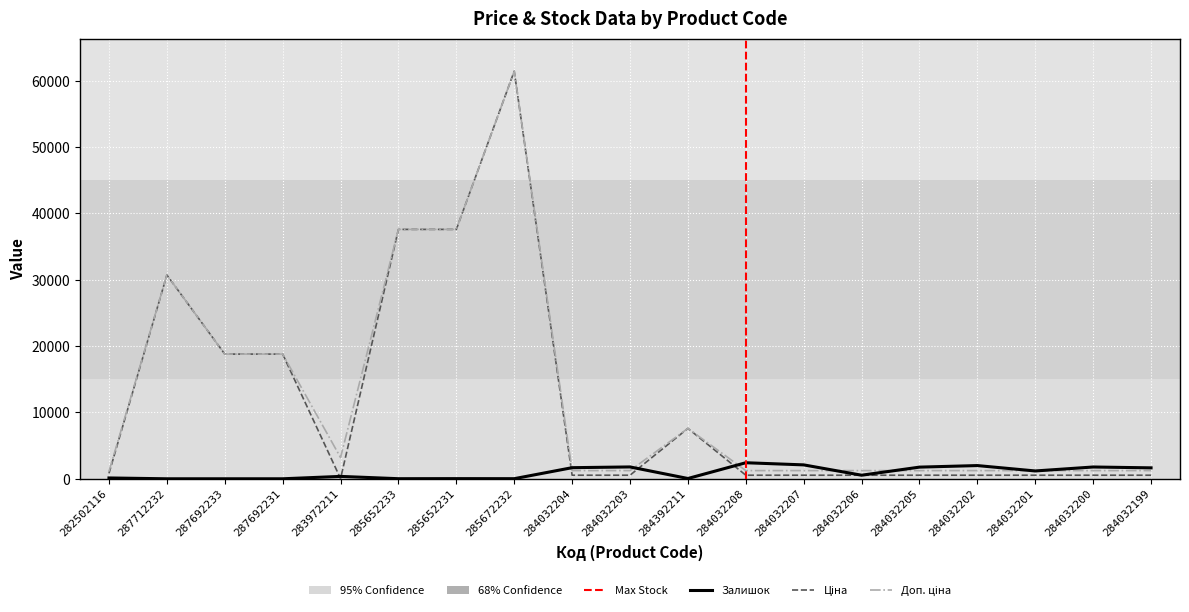

The value of Залишок at 284032204 is 1674.0. True or false?

True